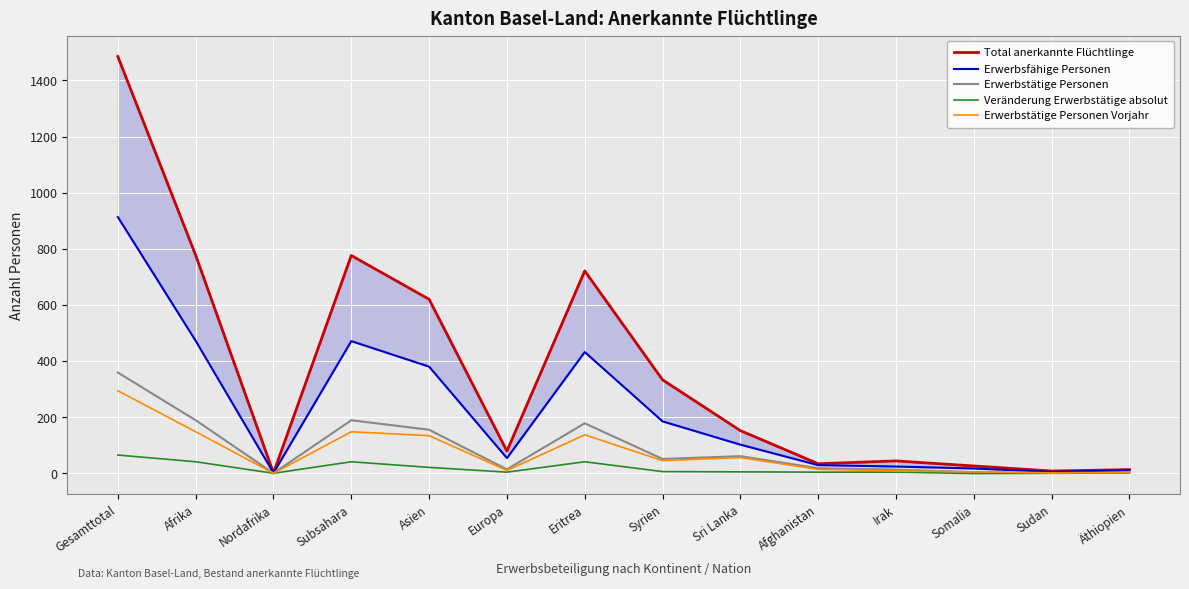

What is the difference between the Erwerbstätige Personen values at Syrien and Subsahara?

138